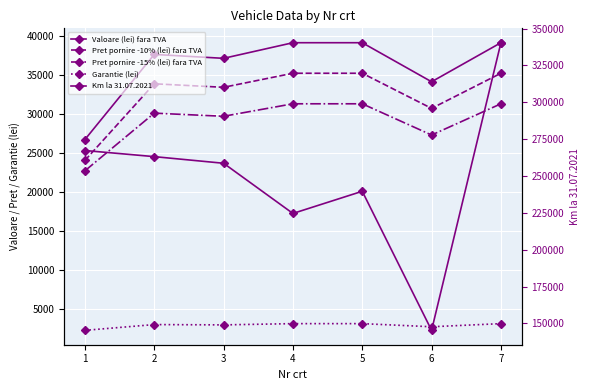

Reading right to left, what are all the values shown in this chart?

Valoare (lei) fara TVA: 39100.0	34100.0	39100.0	39100.0	37100.0	37600.0	26700.0
Pret pornire -10% (lei) fara TVA: 35190.0	30690.0	35190.0	35190.0	33390.0	33840.0	24030.0
Pret pornire -15% (lei) fara TVA: 31280.0	27280.0	31280.0	31280.0	29680.0	30080.0	22695.0
Garantie (lei): 3128.0	2728.0	3128.0	3128.0	2968.0	3008.0	2269.5
Km la 31.07.2021: 340433.0	145357.0	239670.0	224637.0	258673.0	263166.0	267325.0